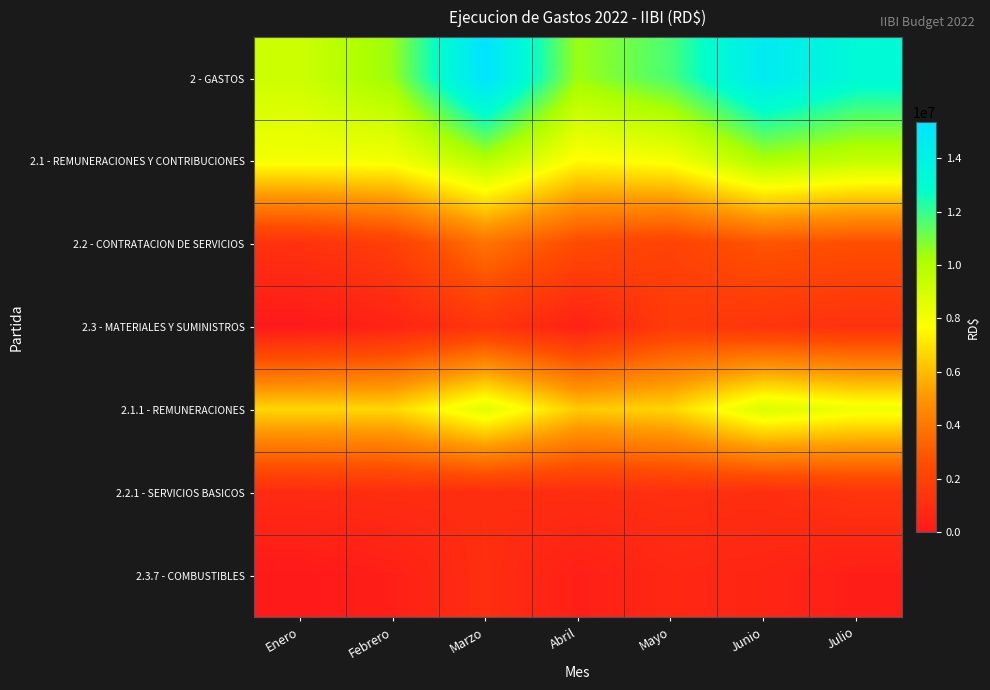

What is the greatest value displayed?

15341190.3